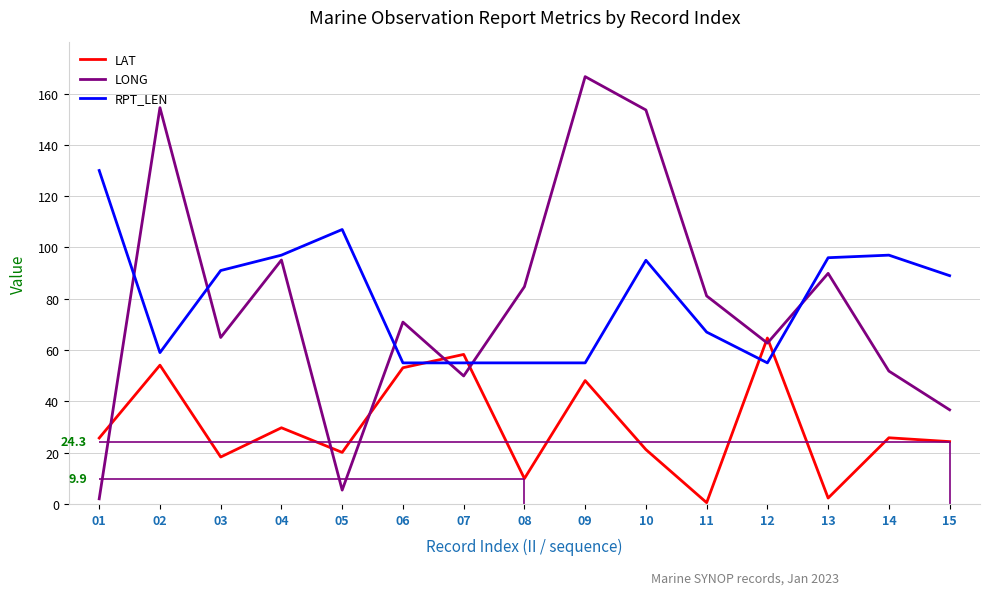

Reading left to right, list all the values displayed in this chart.

LAT: 25.7	54.1	18.3	29.7	20.1	53.1	58.3	9.9	48.1	21.2	0.5	64.7	2.3	25.8	24.3
LONG: 2.0	154.5	64.9	95.1	5.4	70.9	49.9	84.7	166.6	153.6	81.1	62.7	89.9	51.8	36.7
RPT_LEN: 130.0	59.0	91.0	97.0	107.0	55.0	55.0	55.0	55.0	95.0	67.0	55.0	96.0	97.0	89.0